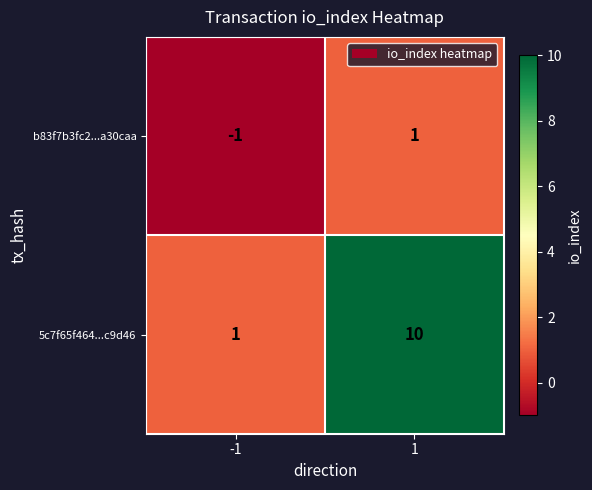

The value of b83f7b3fc2...a30caa at 1 is 1. True or false?

True